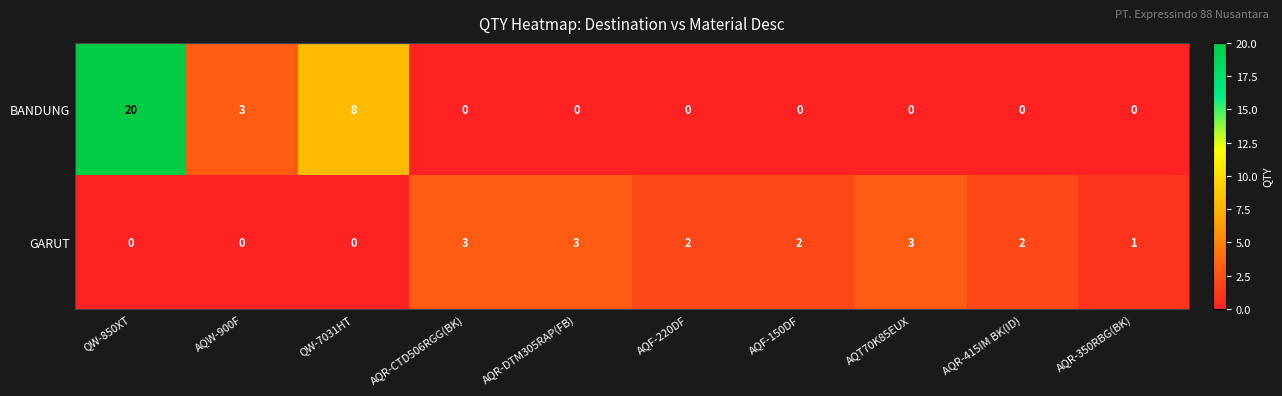

What is the maximum value for GARUT?

3